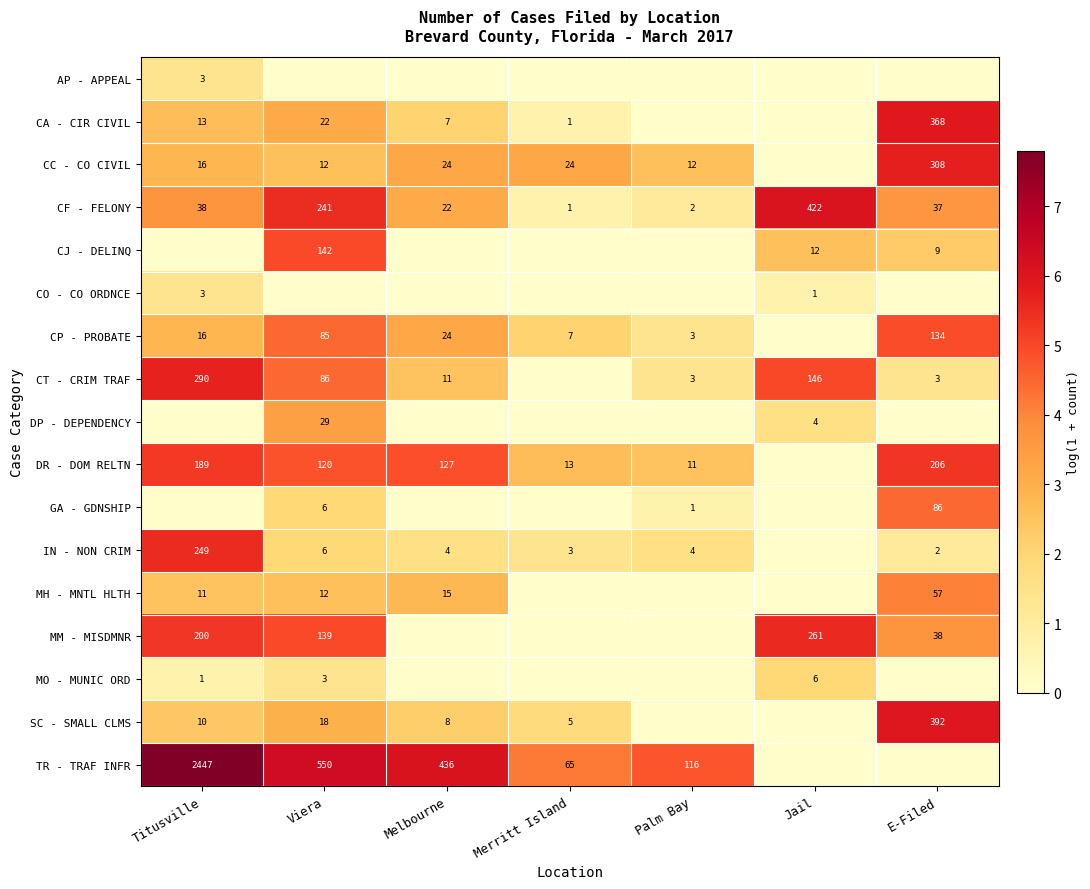

Is the value of DP - DEPENDENCY at Viera greater than the value of CT - CRIM TRAF at Jail?

No